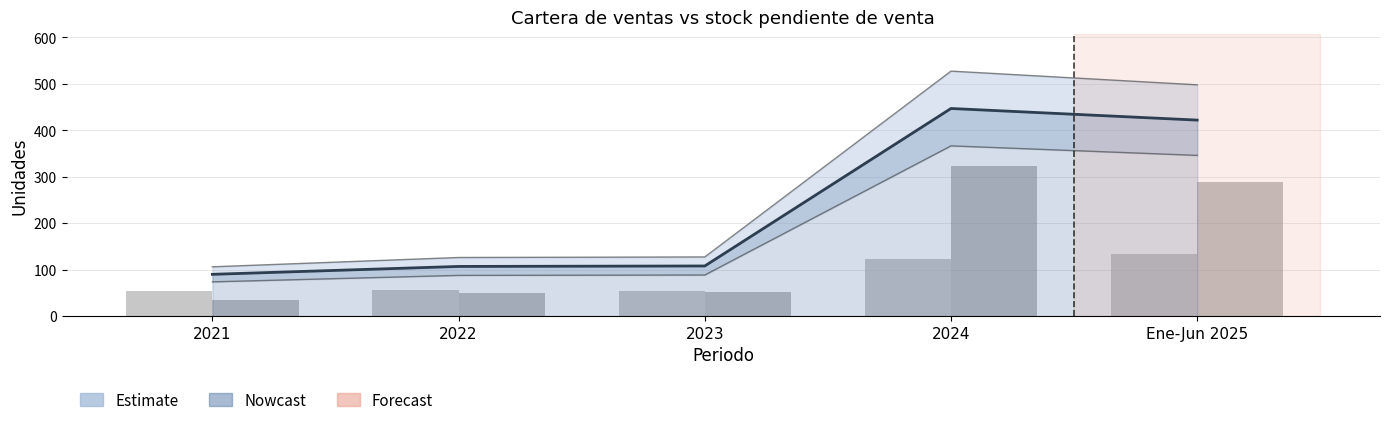

What is the sum of the Stock pendiente de ventas values at 2023 and Ene-Jun 2025?

341